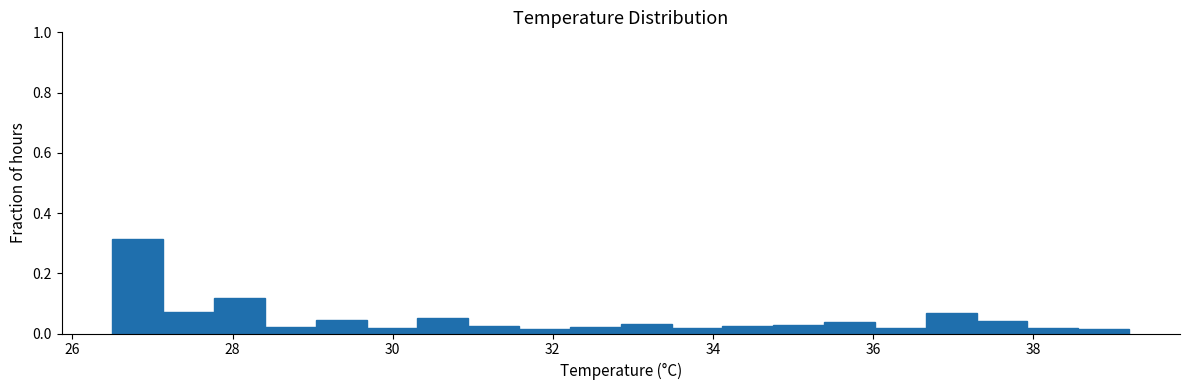

Around what value on the x-axis is the tallest bar? Give the approximate position of its centre, as read against the axis.

26.8